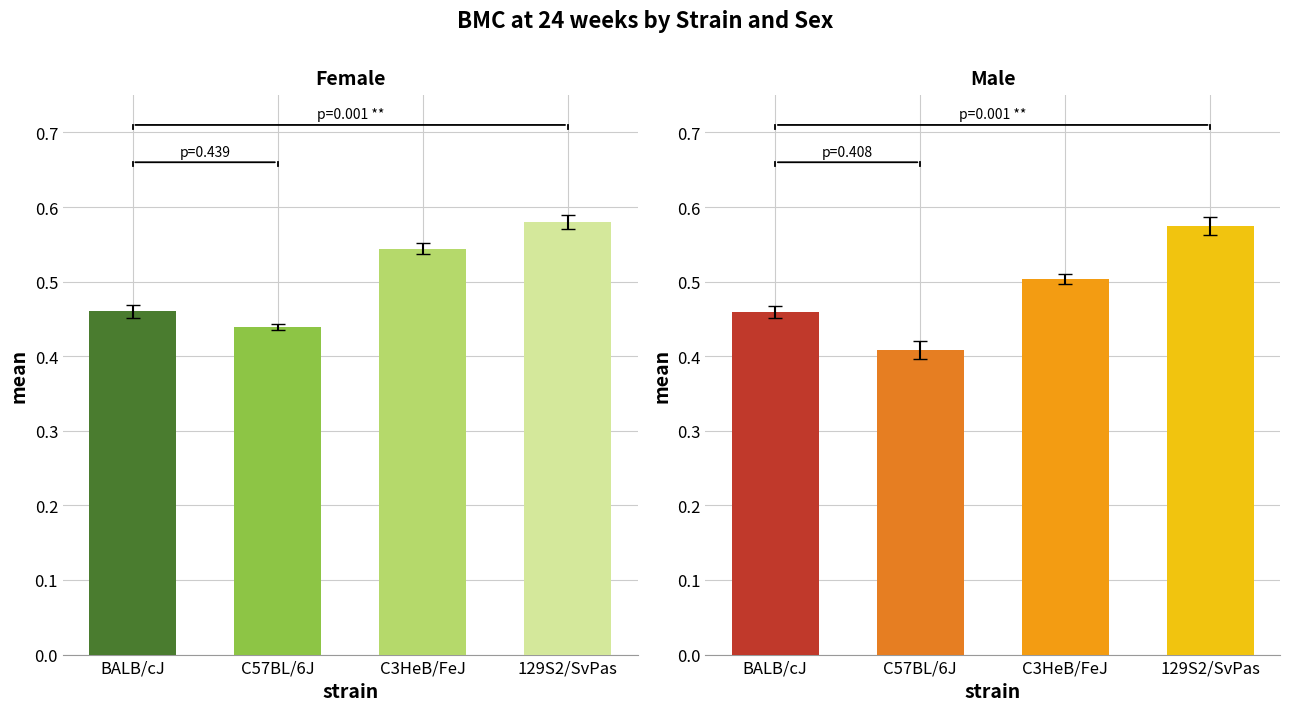

At which label is Male mean closest to 0?

C57BL/6J